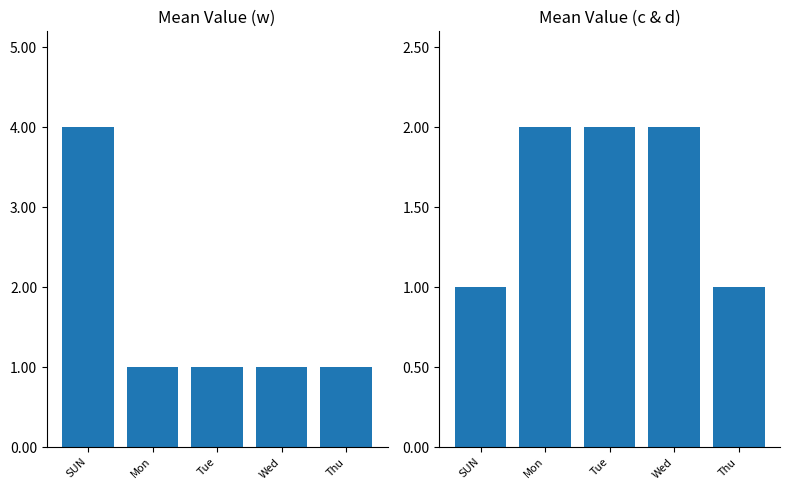

What is the lowest value of the w series?

1